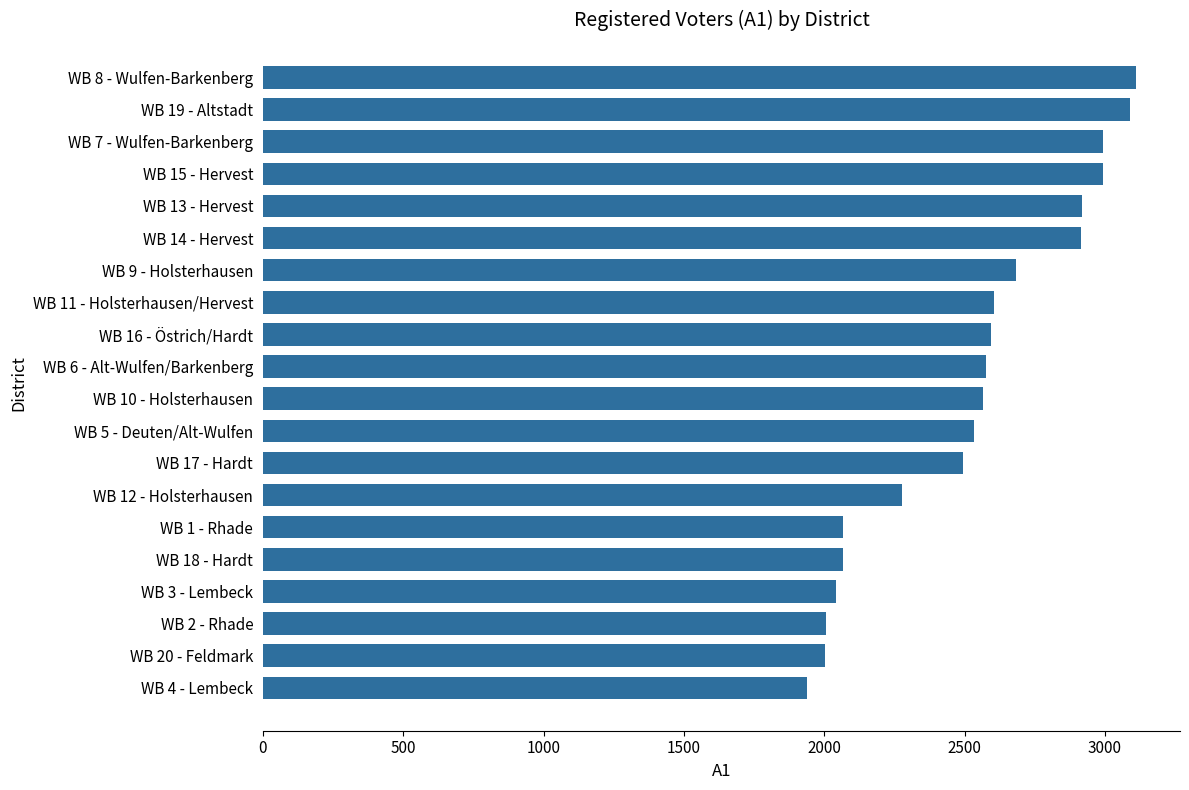

Between WB 12 - Holsterhausen and WB 4 - Lembeck, which is larger?

WB 12 - Holsterhausen